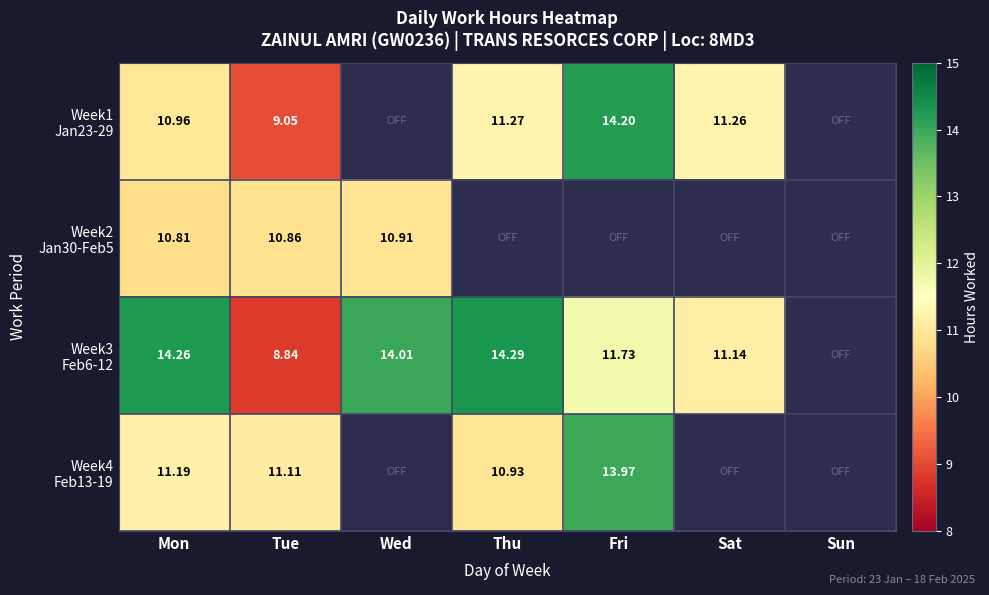

How many categories are shown in the chart?

7